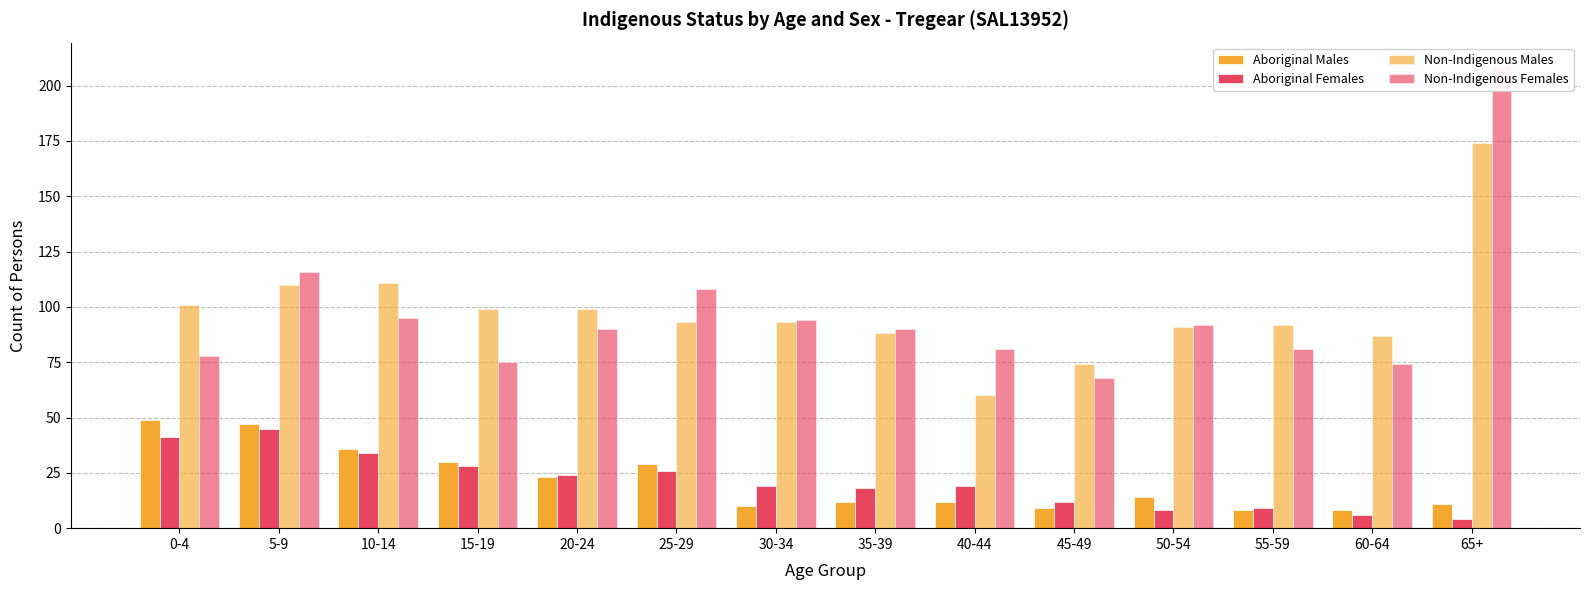

What is the sum of the Non-Indigenous Males values at 60-64 and 15-19?

186